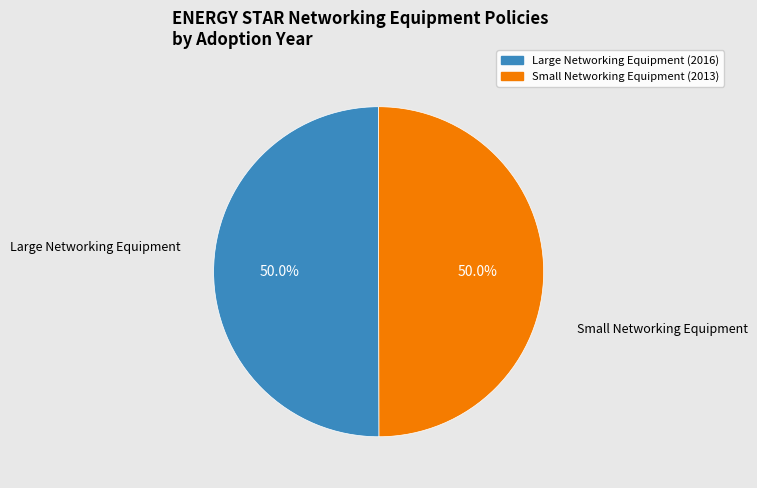

To the nearest percent, what is the combined percentage of Large Networking Equipment (2016) and Small Networking Equipment (2013)?

100%